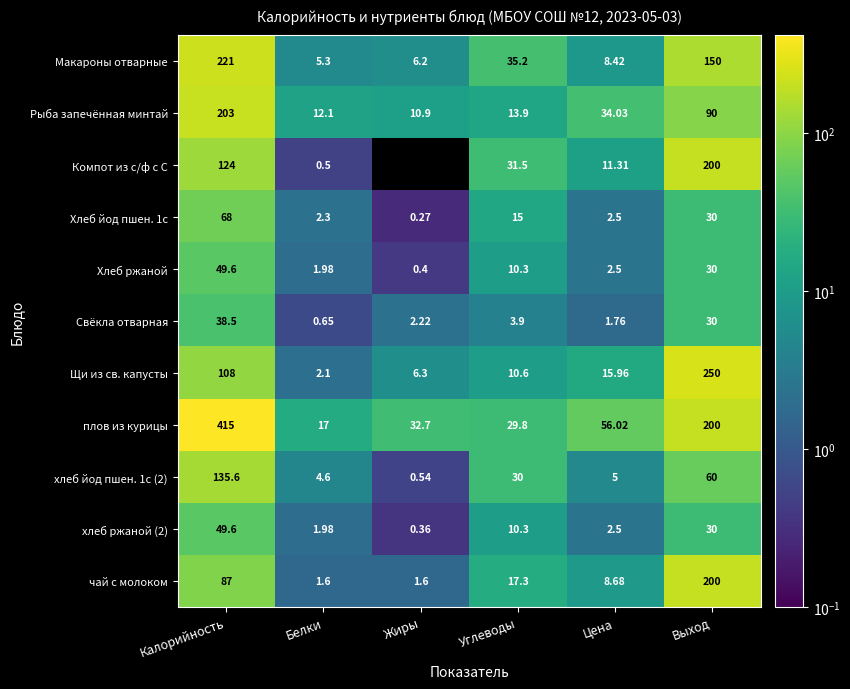

List the labels in order of Макароны отварные value, smallest first.

Белки, Жиры, Цена, Углеводы, Выход, Калорийность